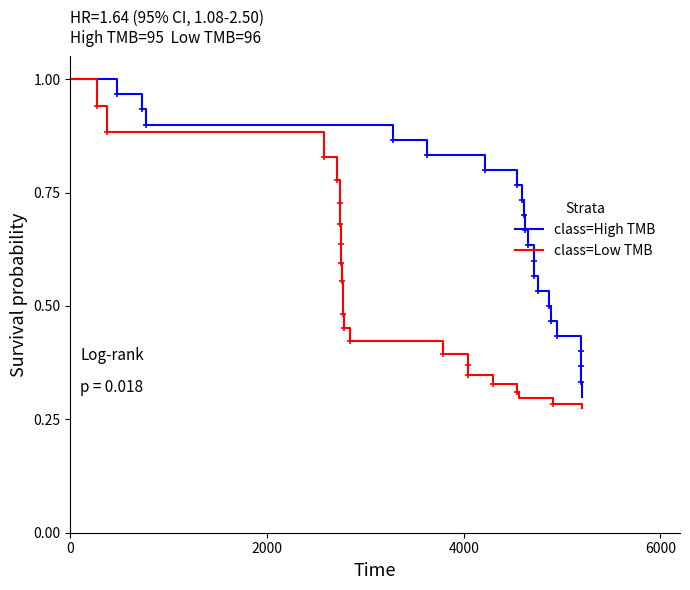

What is the label of the 21st point from the right?

2000